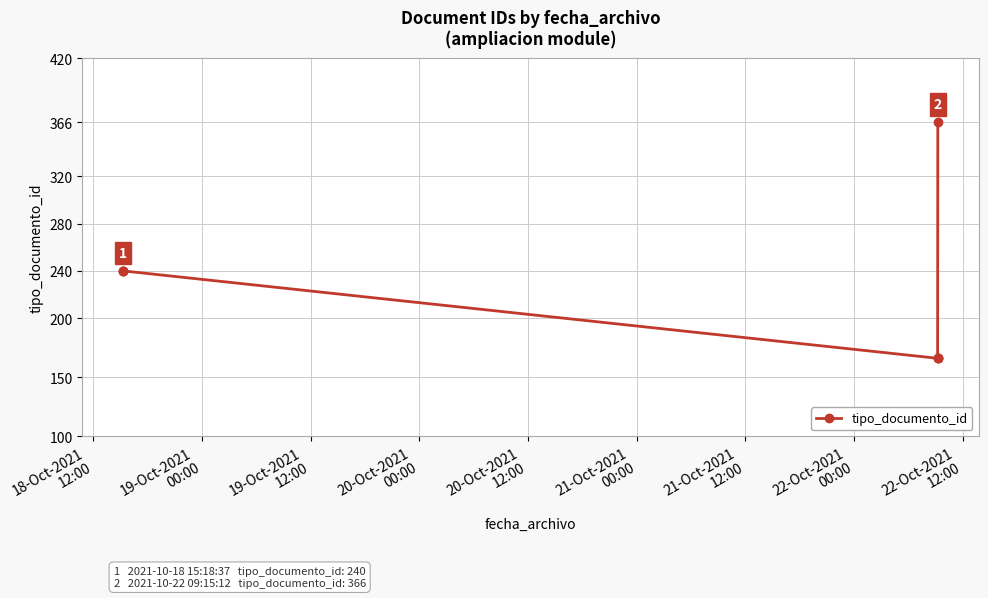

True or false: there are more than 2 points higher than both neighbors.

False